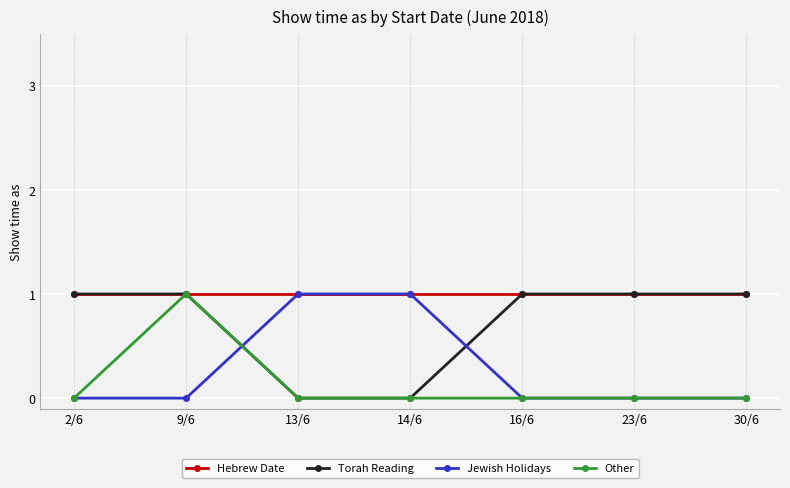

What is the label of the 2nd point from the right?

23/6